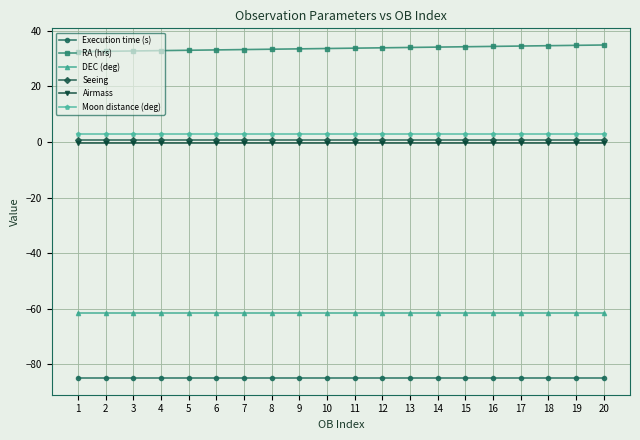

True or false: RA (hrs) has a value of 33.5 at 9.

True